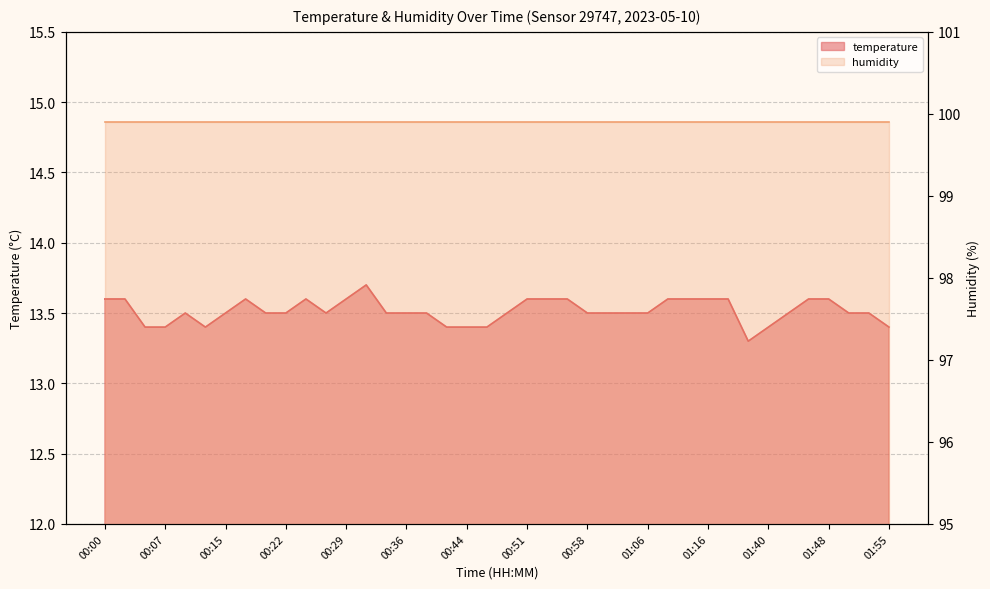

What is the greatest value displayed?

13.7